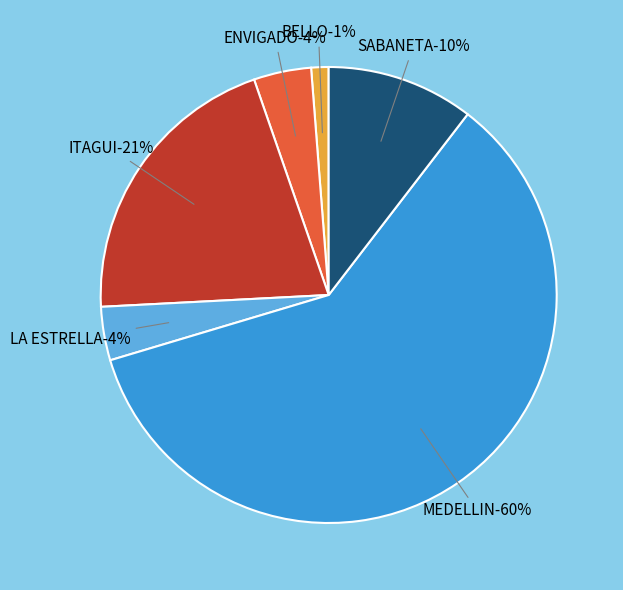

Do ENVIGADO and BELLO together represent more than half of the pie?

No